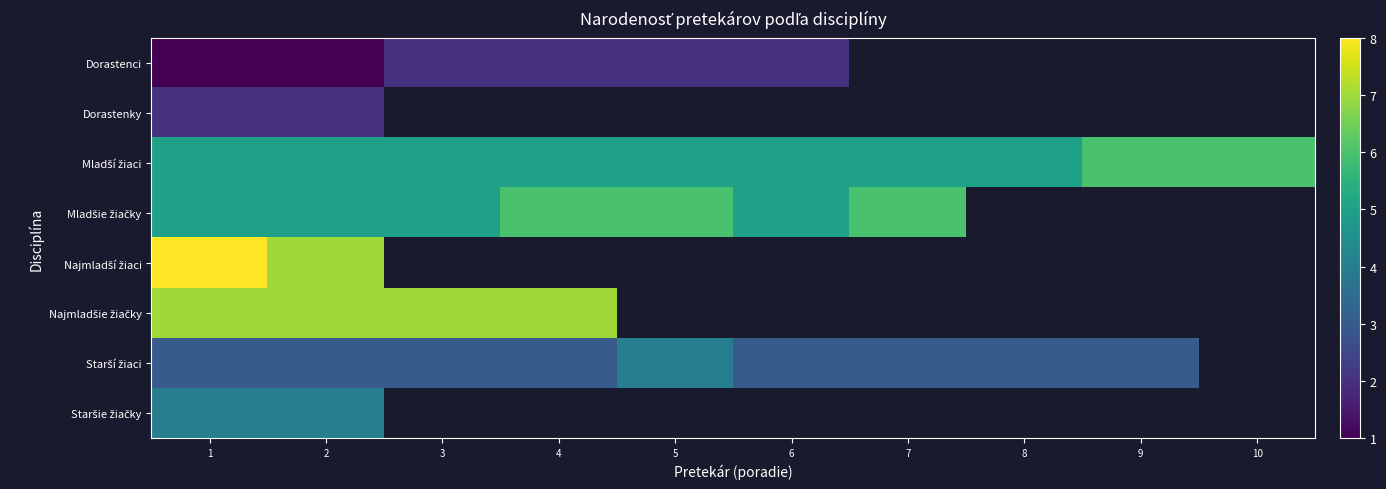

How many values in Staršie žiačky are above zero?

2